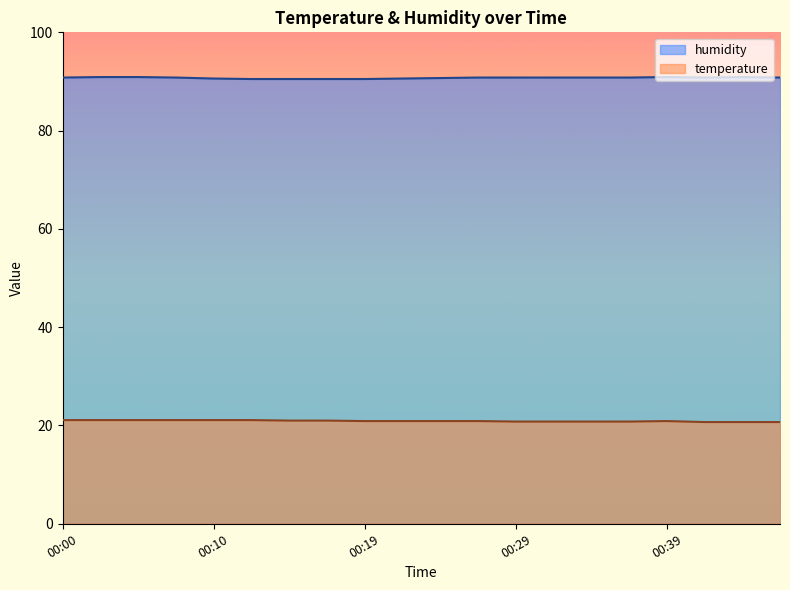

True or false: temperature and humidity cross at least once.

False